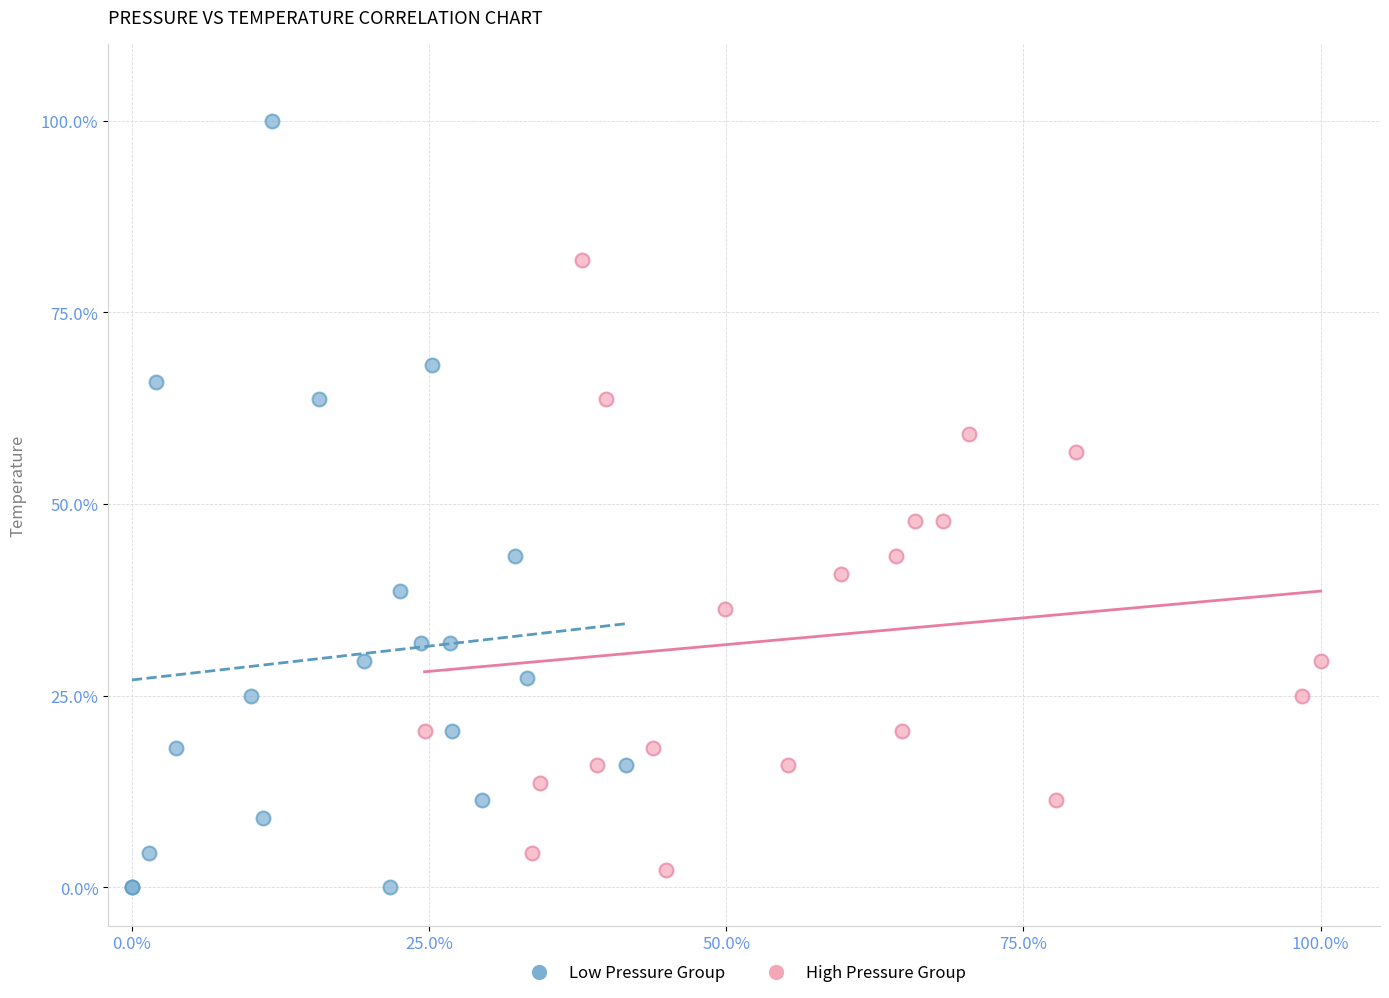

Which series contains the highest Y value?

Low Pressure Group